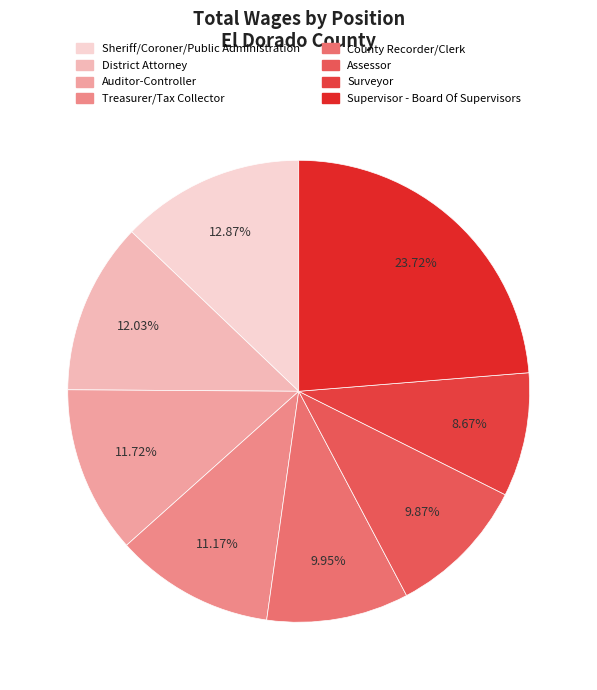

To the nearest percent, what is the difference between the Assessor and Sheriff/Coroner/Public Administration slice percentages?

3%